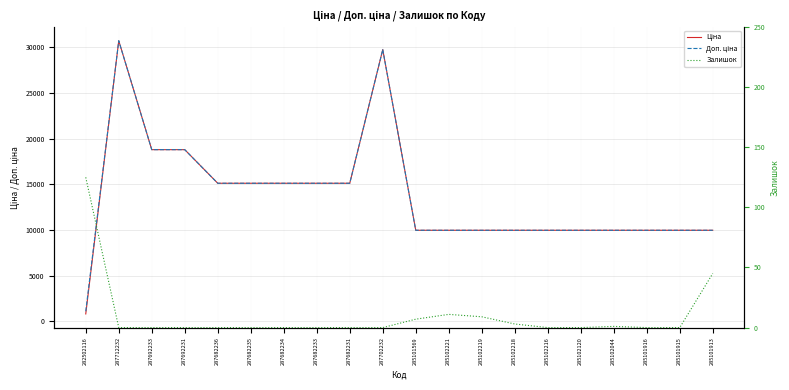

What are all the series names shown in the legend?

Ціна, Доп. ціна, Залишок